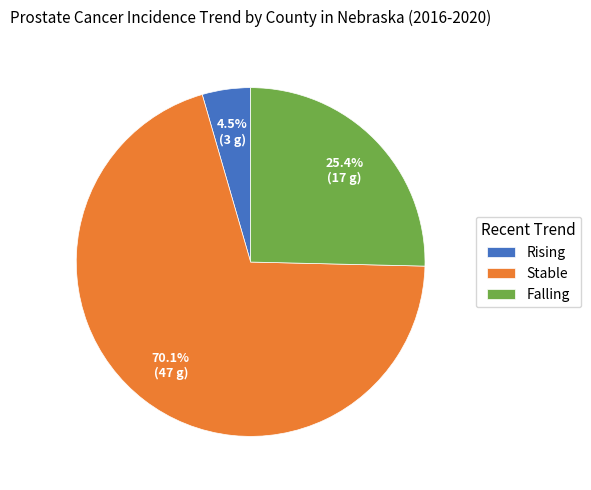

To the nearest percent, what is the difference between the largest and smallest slice percentages?

66%